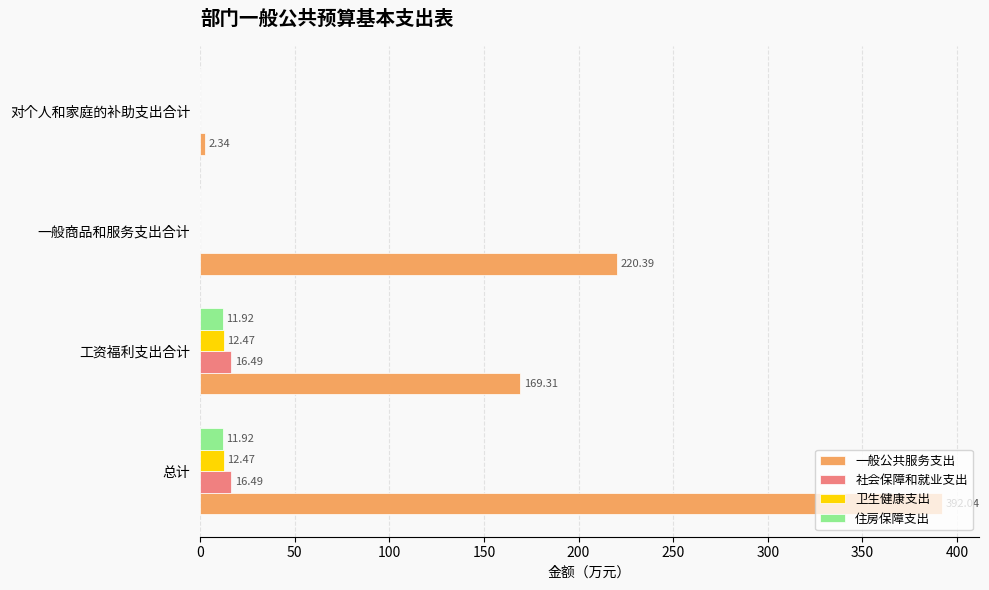

Which series has the widest spread of values?

一般公共服务支出